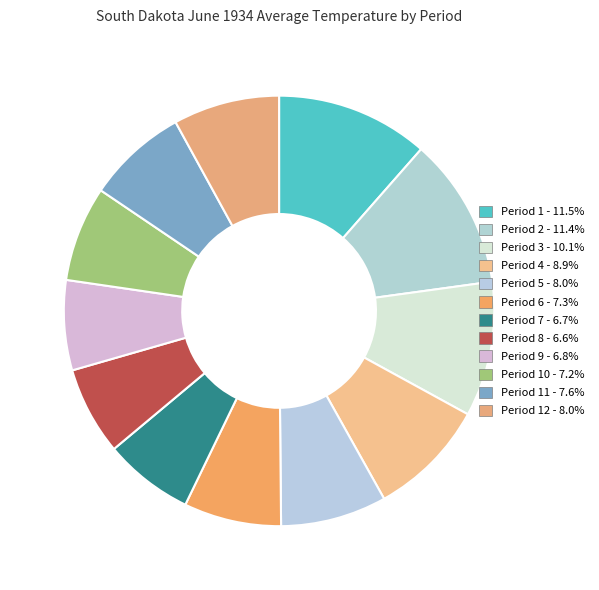

How many segments does this pie chart have?

12